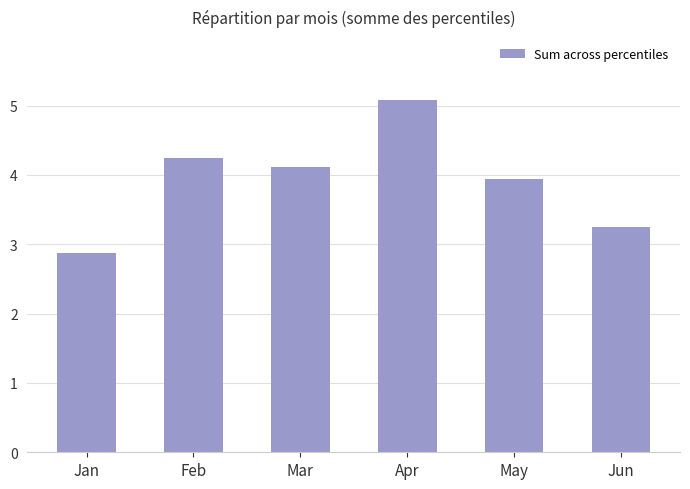

What is the average value?

3.9